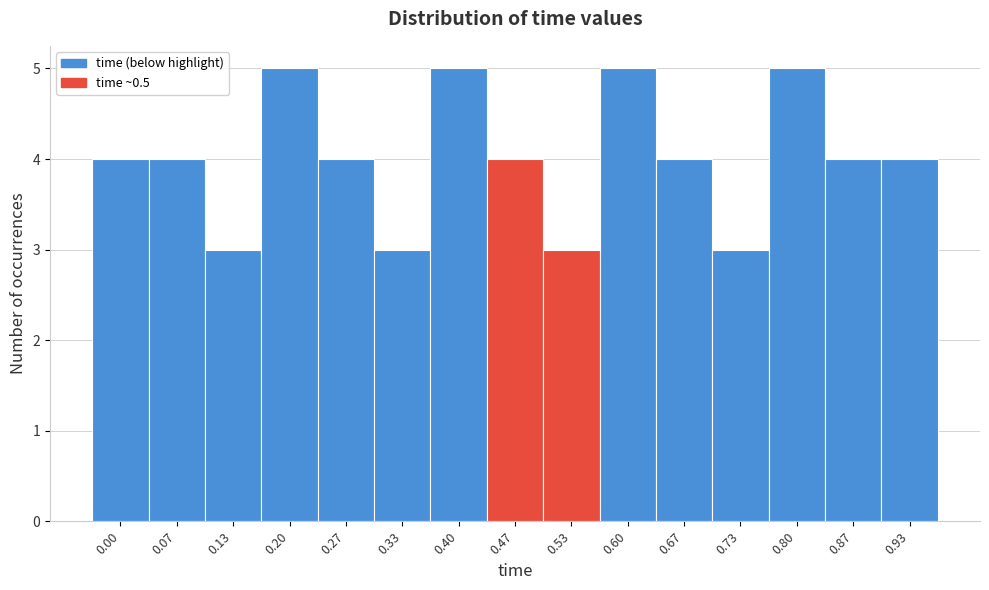

Reading left to right, transcribe all the data shown in this chart.

0.00=4	0.07=4	0.13=3	0.20=5	0.27=4	0.33=3	0.40=5	0.47=4	0.53=3	0.60=5	0.67=4	0.73=3	0.80=5	0.87=4	0.93=4